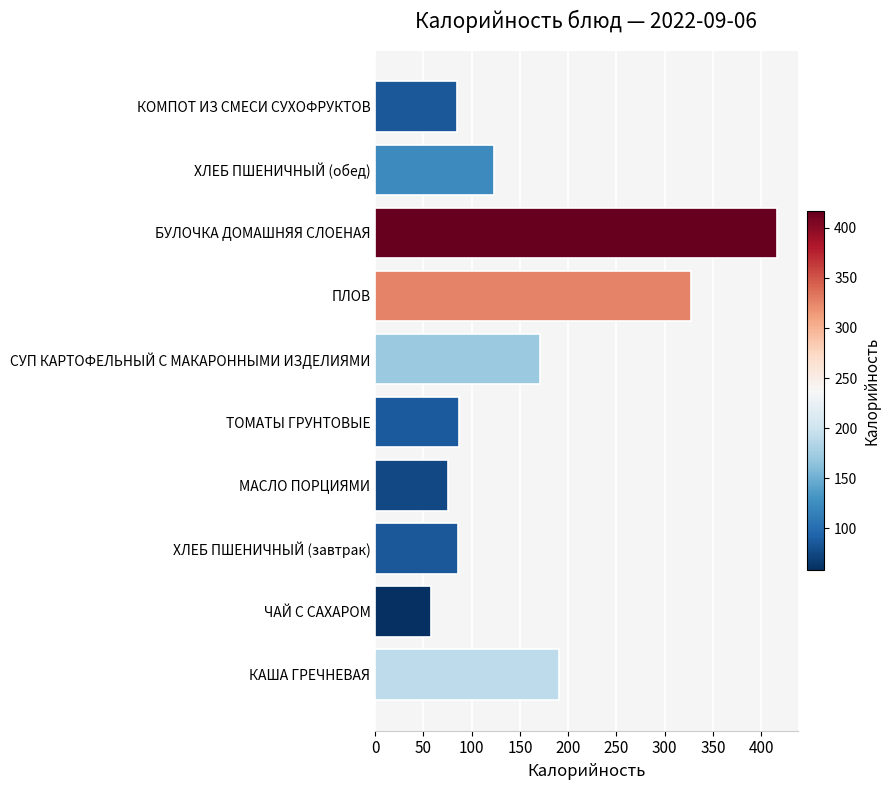

What is the average value?

162.0